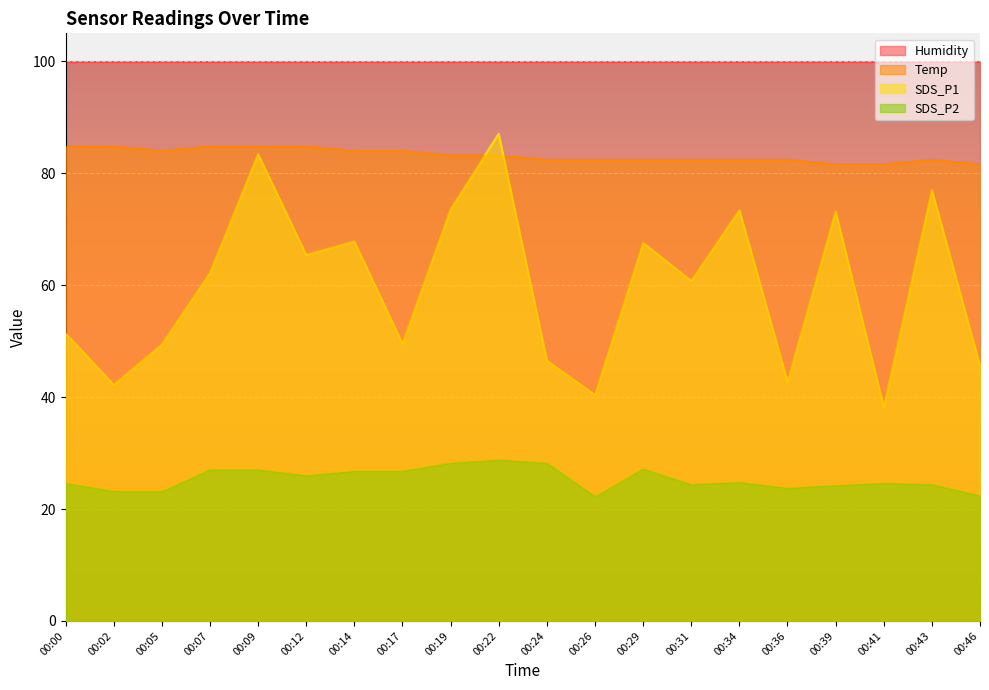

What is the difference between the SDS_P1 values at 00:36 and 00:19?

30.8